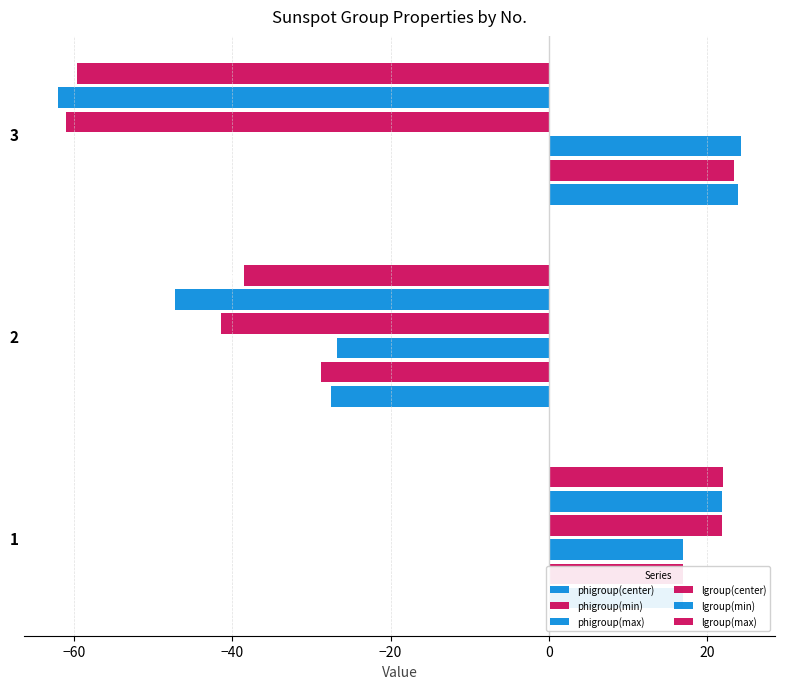

How many values in the phigroup(min) series exceed 16?

2